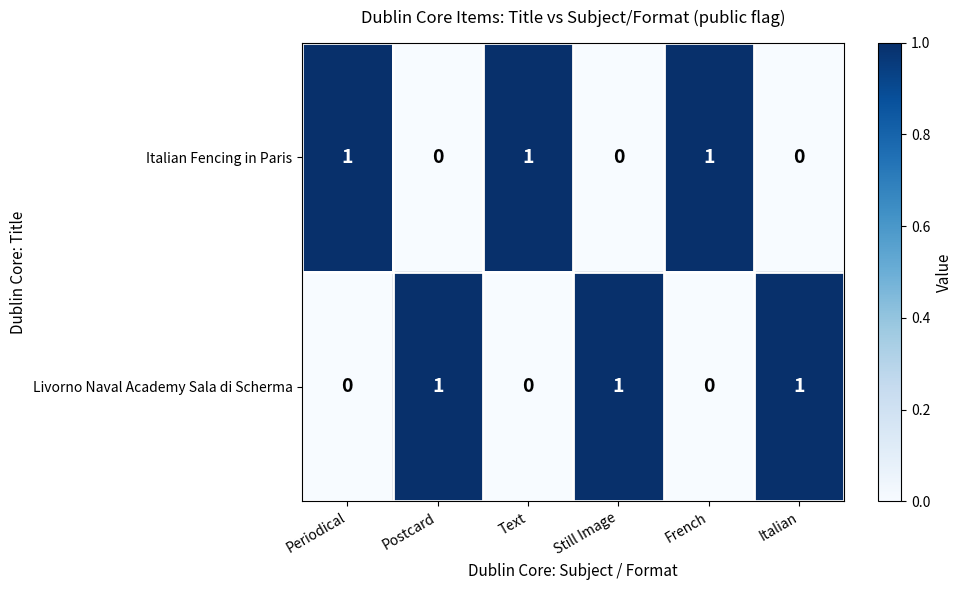

How many distinct data groups are displayed?

2